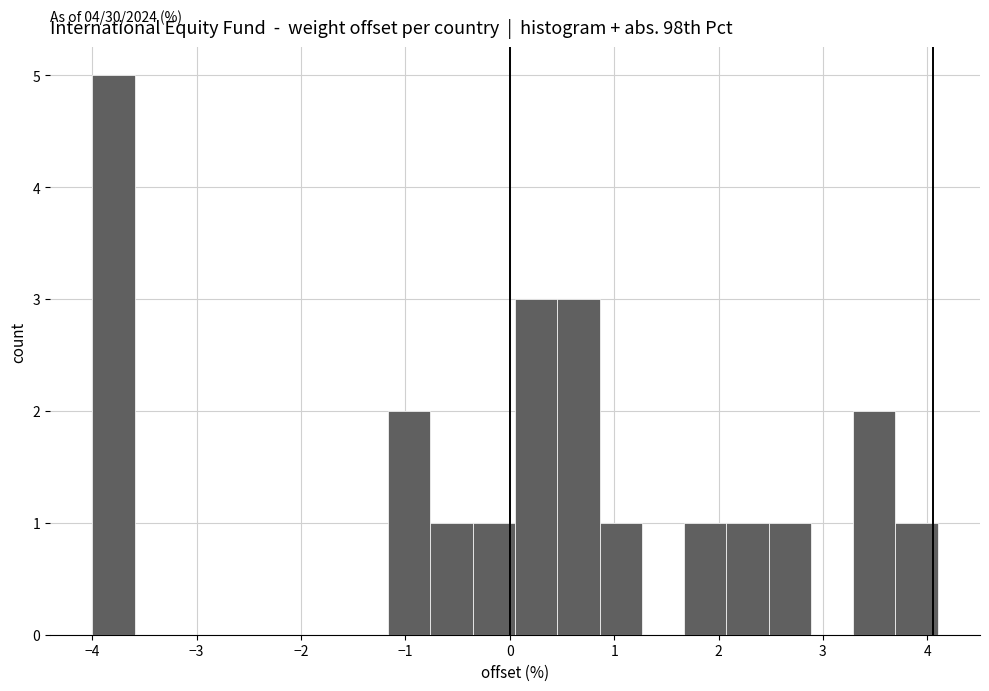

Which range on the x-axis has the tallest bar?

-4.0 to -3.6